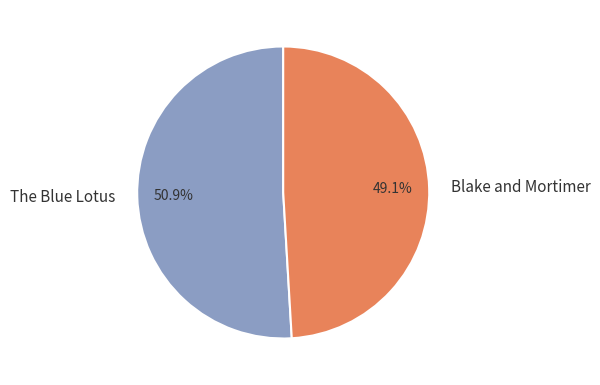

How many slices are in this pie chart?

2